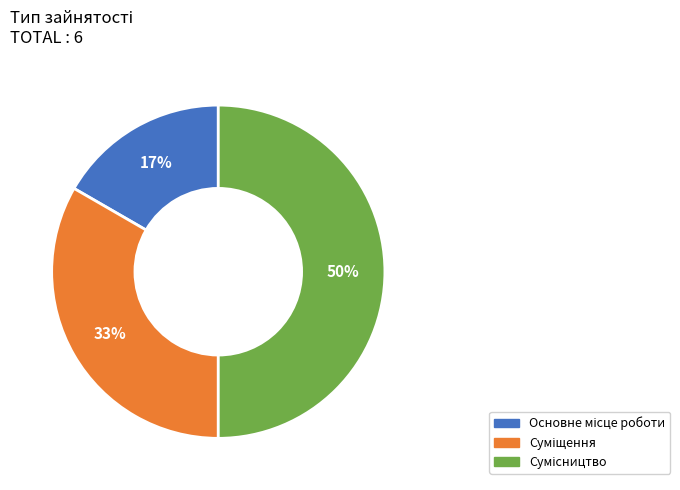

To the nearest percent, what is the difference between the largest and smallest slice percentages?

33%